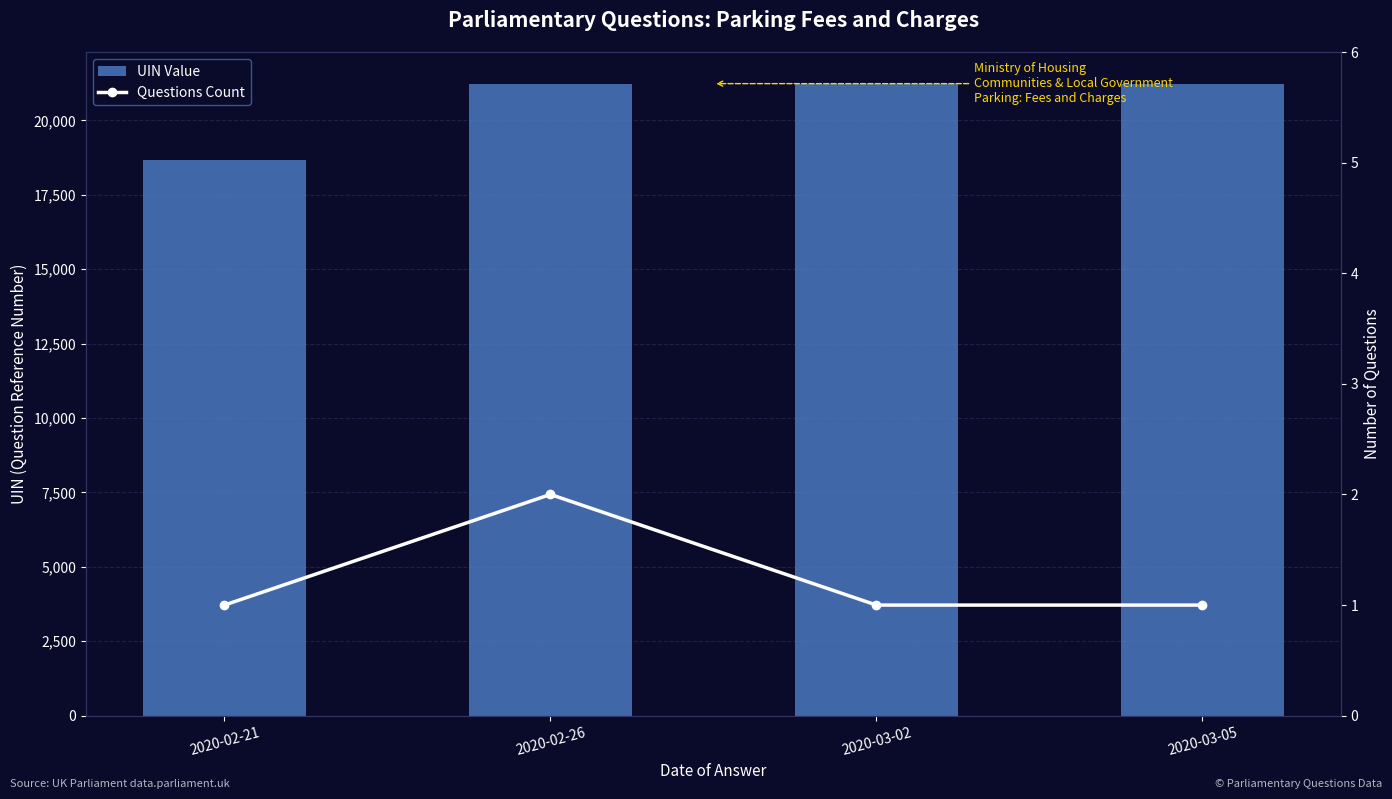

At which label is UIN Value closest to 19953?

2020-02-26